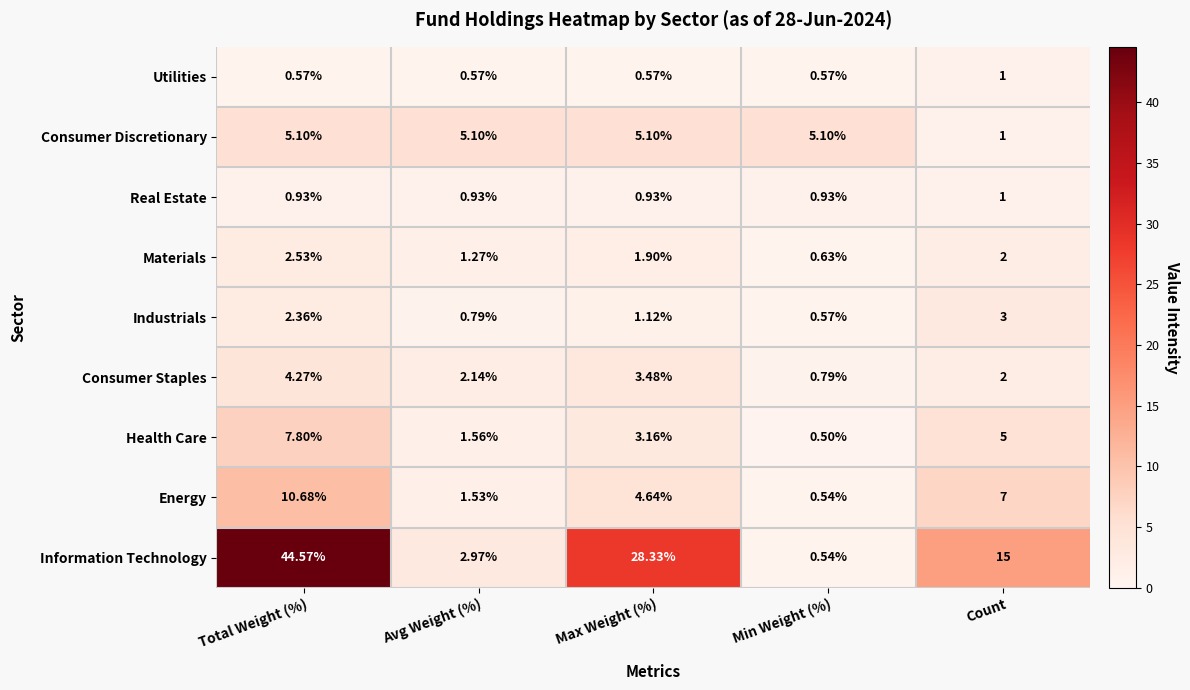

At which label is Information Technology closest to 22?

Max Weight (%)